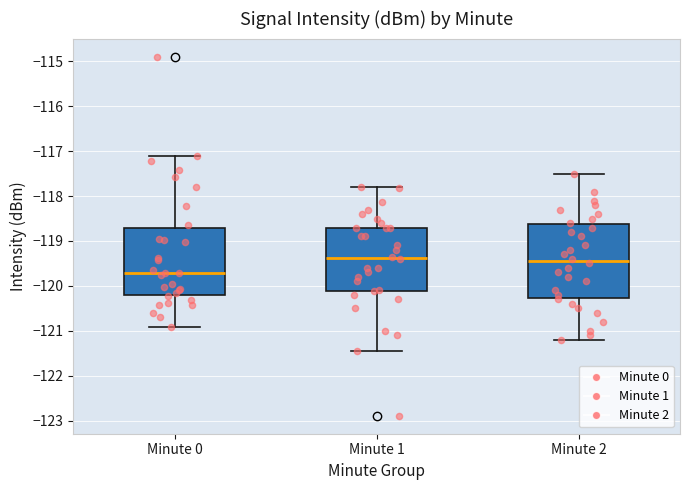

Where does the lower whisker of the box for Minute 2 end on the y-axis? The values are not printed on the chart, so give them approximately, as read against the axis.

-121.2